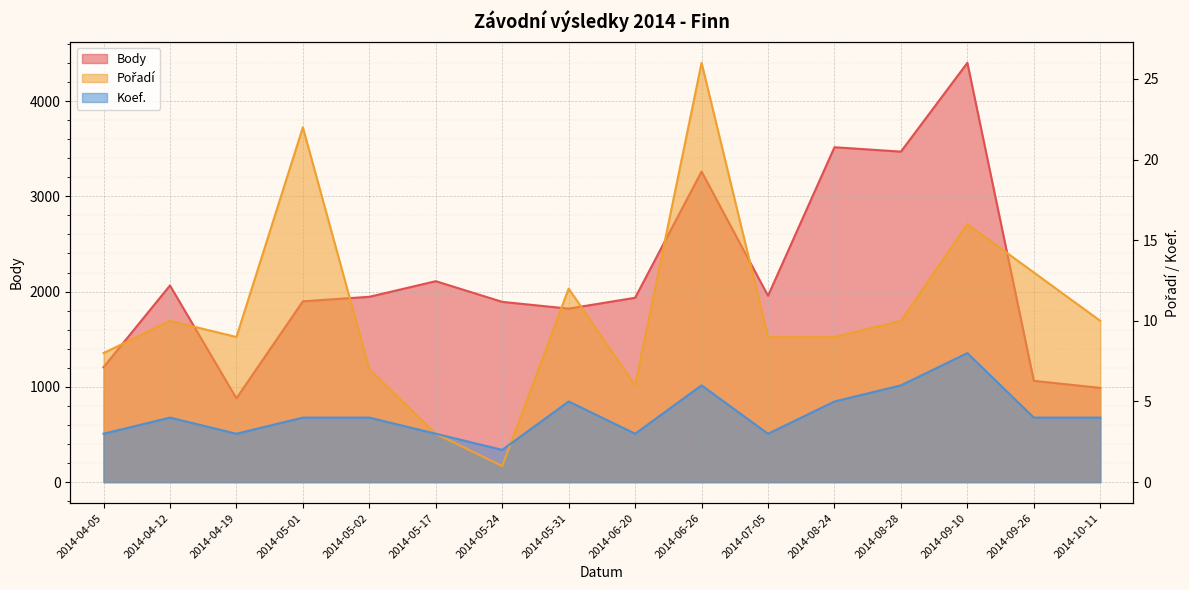

List the labels in order of Koef. value, smallest first.

2014-05-24, 2014-04-05, 2014-04-19, 2014-05-17, 2014-06-20, 2014-07-05, 2014-04-12, 2014-05-01, 2014-05-02, 2014-09-26, 2014-10-11, 2014-05-31, 2014-08-24, 2014-06-26, 2014-08-28, 2014-09-10